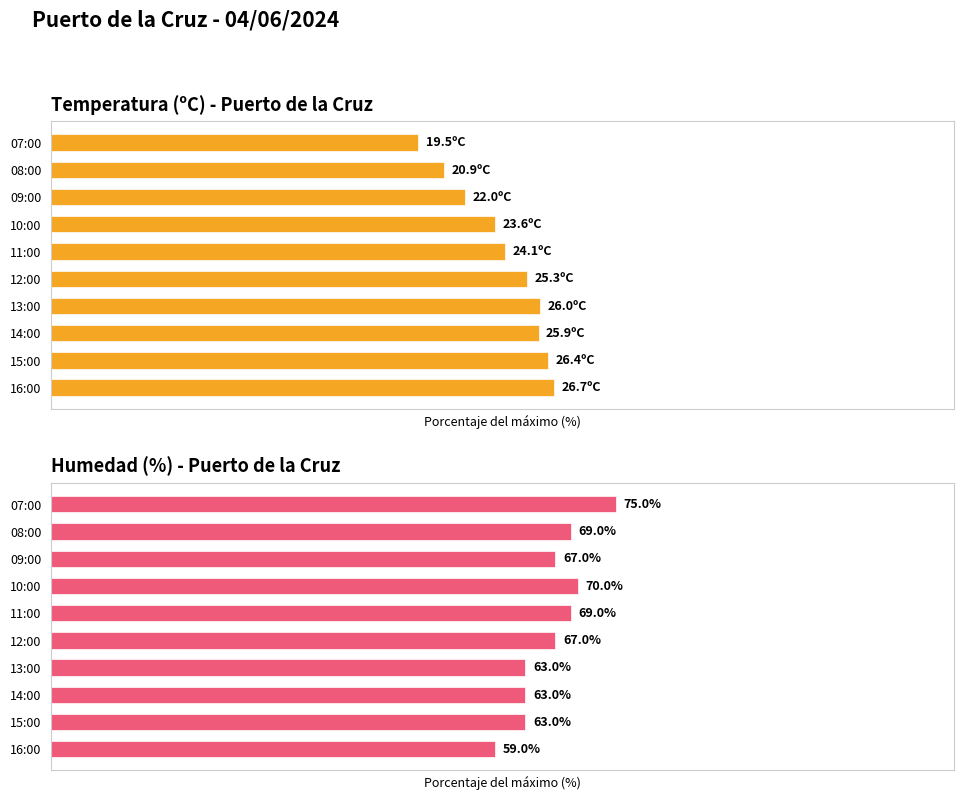

Is the value of Temperatura (ºC) at 13:00 greater than the value of Humedad (%) at 07:00?

No